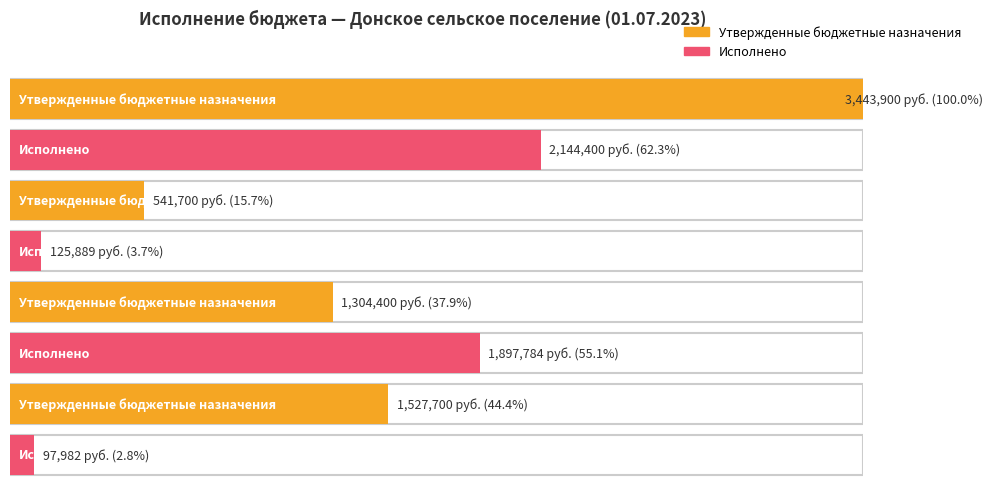

What is the average value of the Утвержденные бюджетные назначения series?

1704425.0